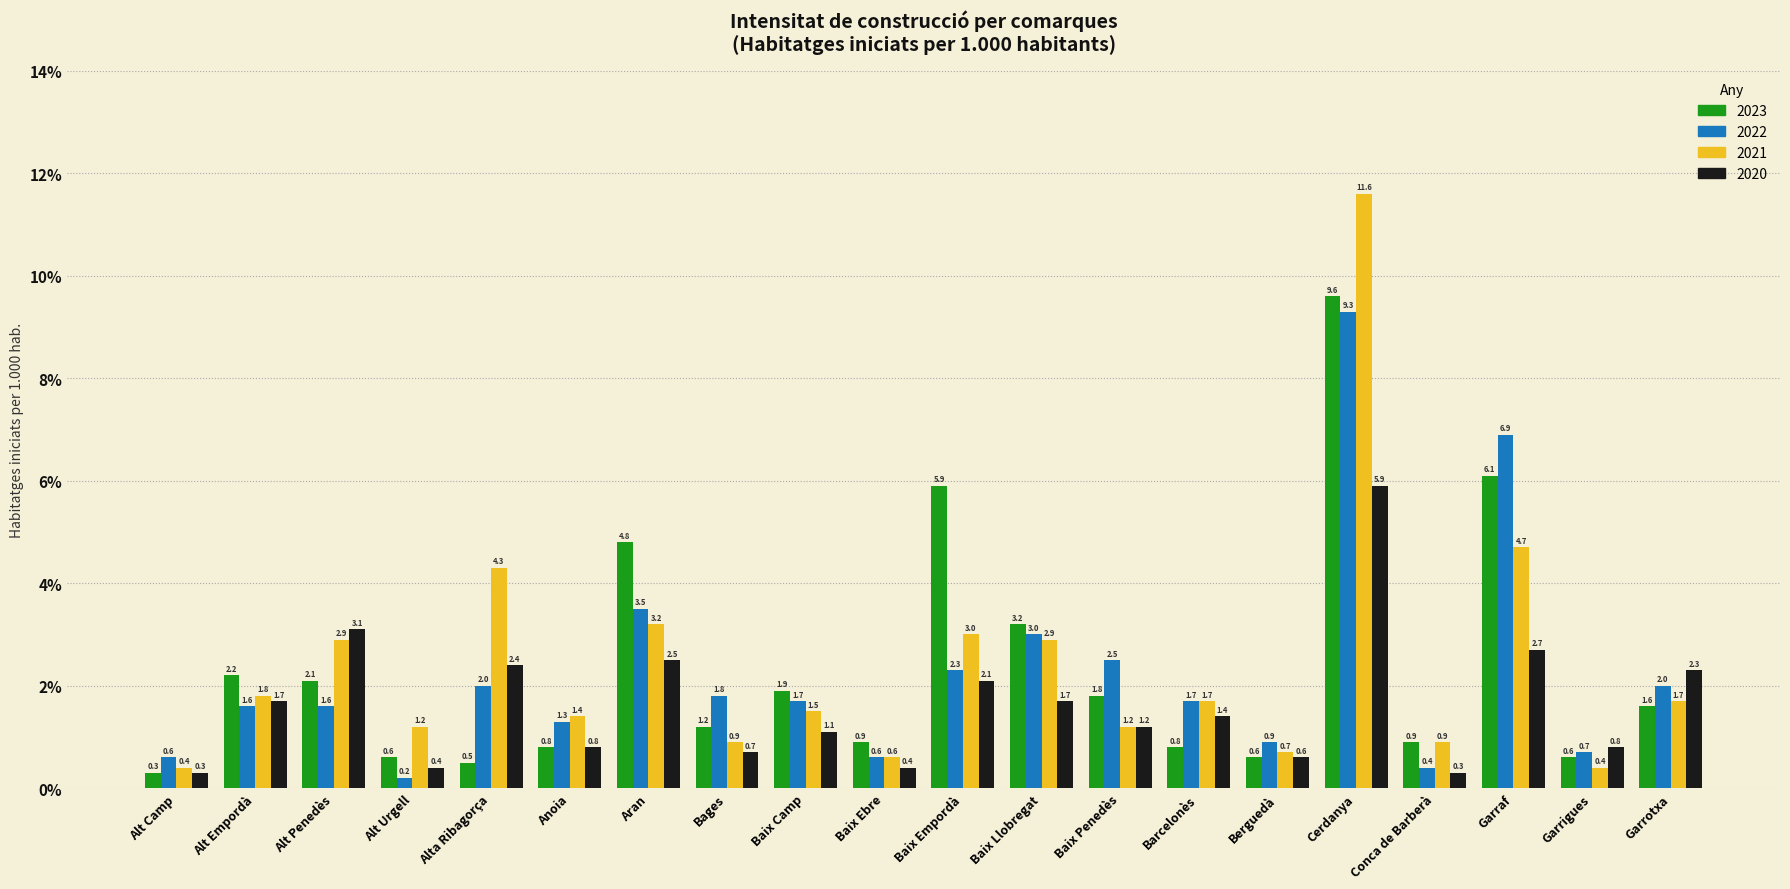

What is the spread (max minus min) of values at Alt Camp?

0.3